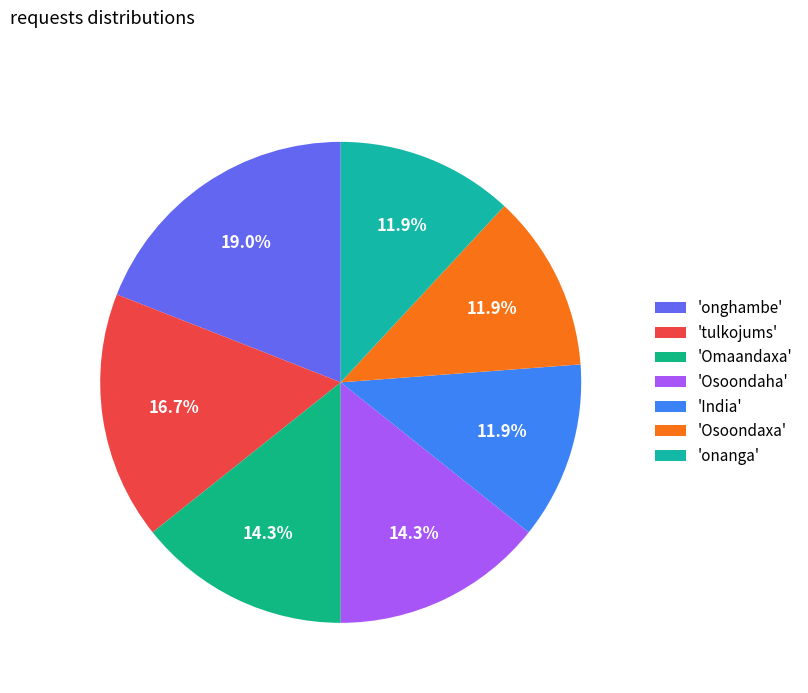

Rank the categories by value from highest to lowest.

onghambe, tulkojums, Omaandaxa, Osoondaha, India, Osoondaxa, onanga